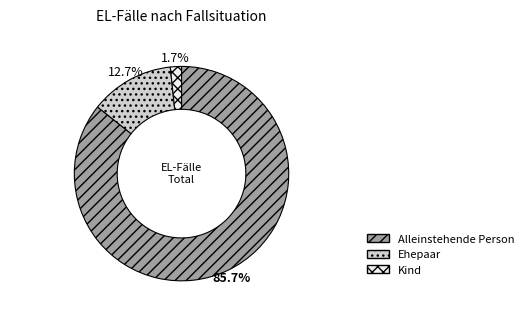

What percentage is the Kind slice, to the nearest percent?

2%